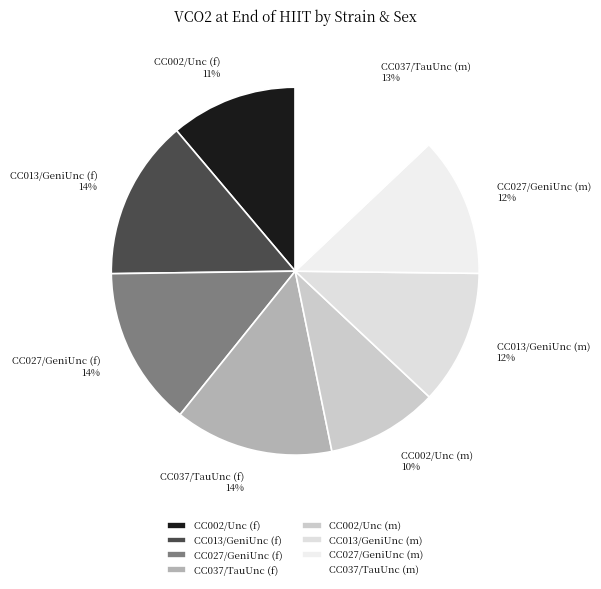

Is it true that CC027/GeniUnc (m) is 12% of the pie?

True